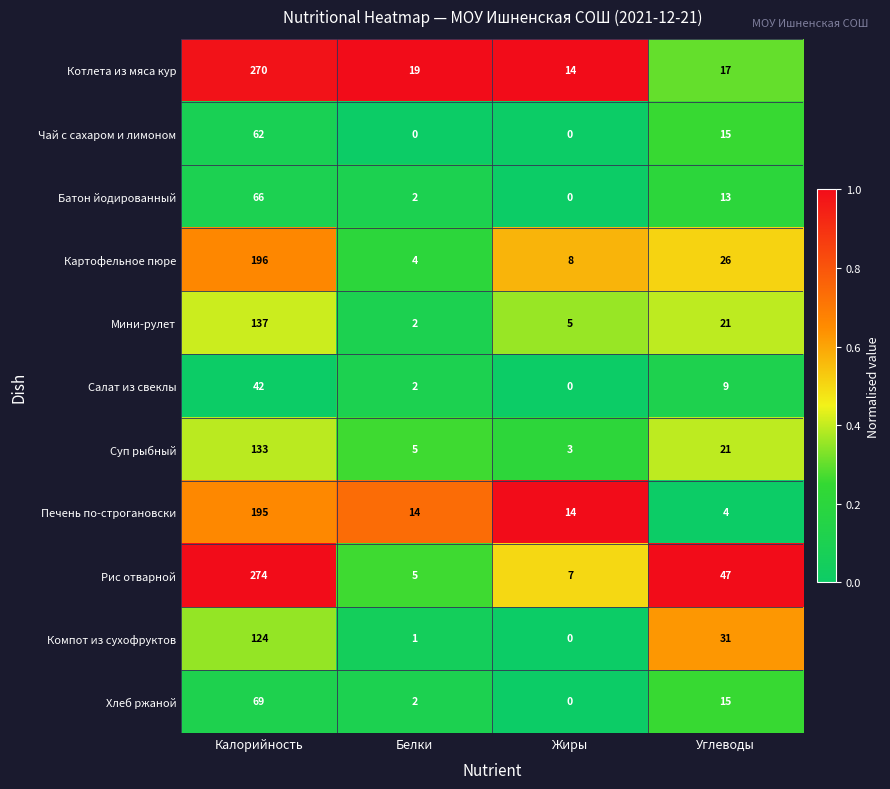

List the series in order of their peak value, lowest first.

Салат из свеклы, Чай с сахаром и лимоном, Батон йодированный, Хлеб ржаной, Компот из сухофруктов, Суп рыбный, Мини-рулет, Печень по-строгановски, Картофельное пюре, Котлета из мяса кур, Рис отварной